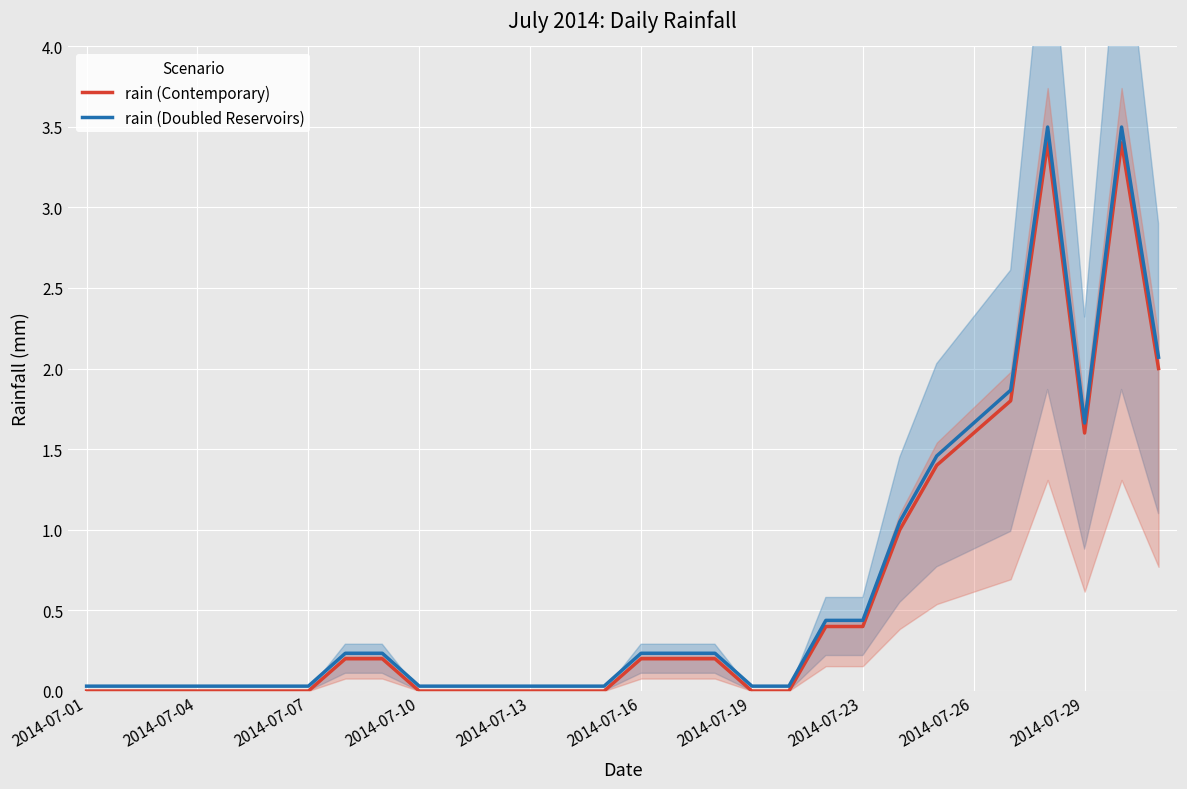

In rain (Contemporary), how many points are lower than both neighbors (excluding endpoints)?

1